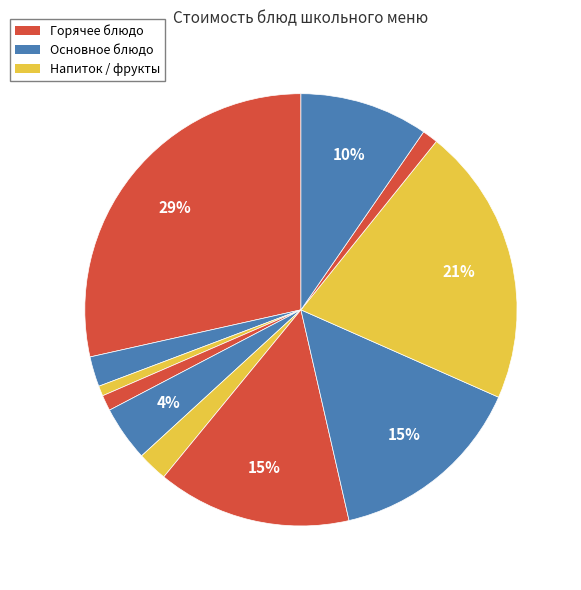

How many slices are in this pie chart?

11